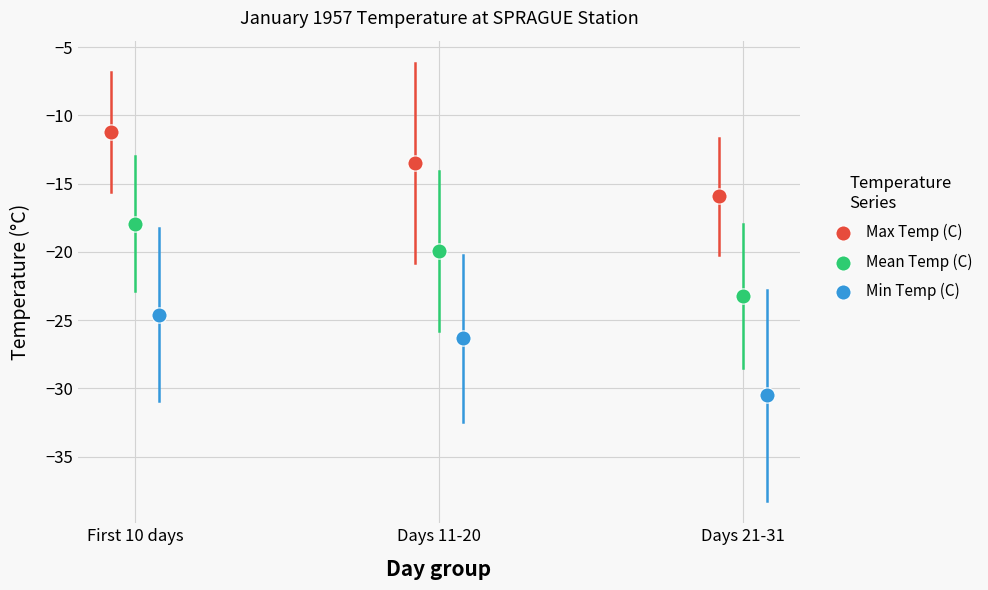

Which series reaches the minimum Y coordinate?

Min Temp (C)